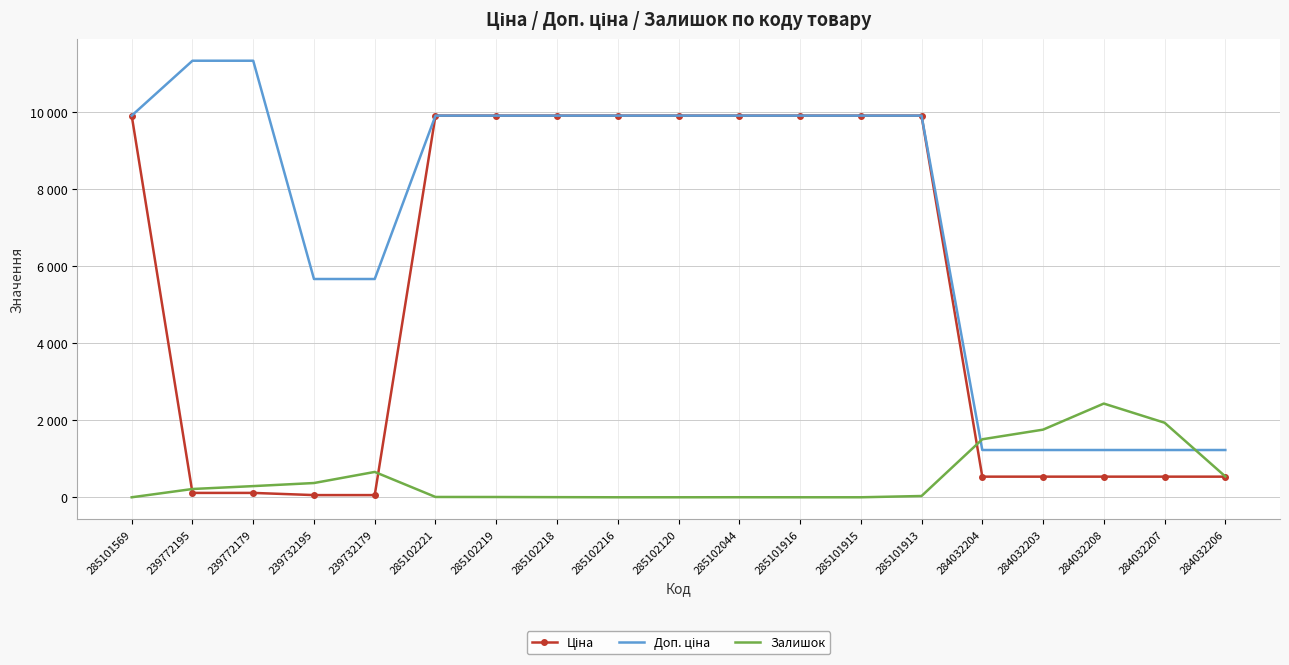

At which label does Ціна reach its minimum?

239732195